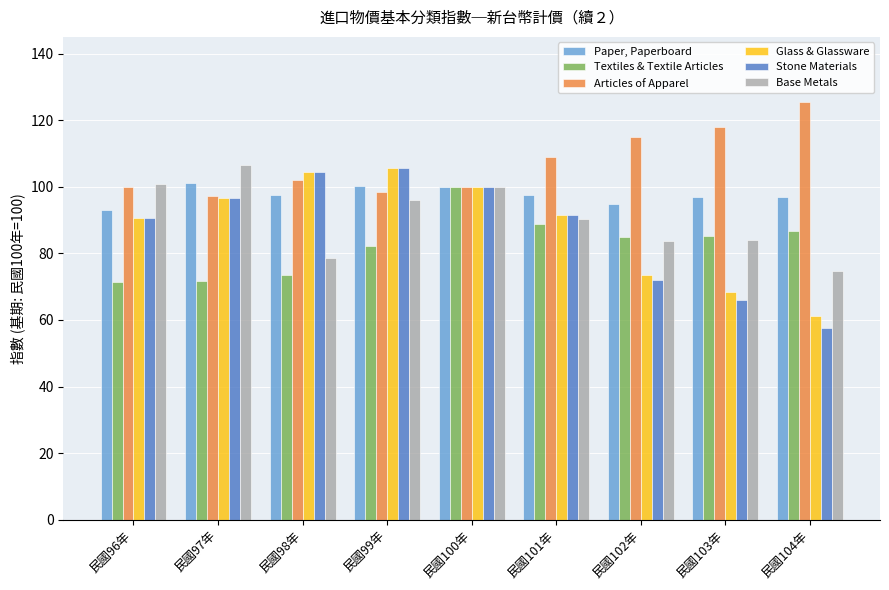

What is the minimum value for Articles of Apparel?

97.1